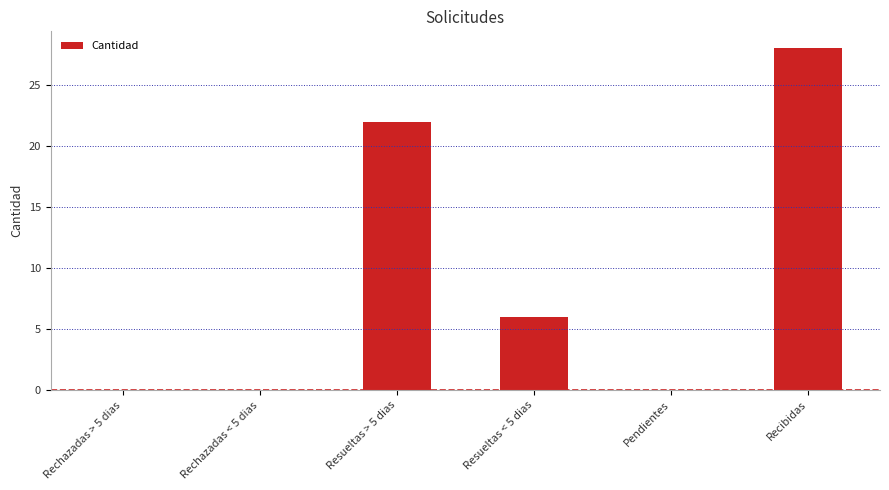

What is the maximum value shown in the chart?

28